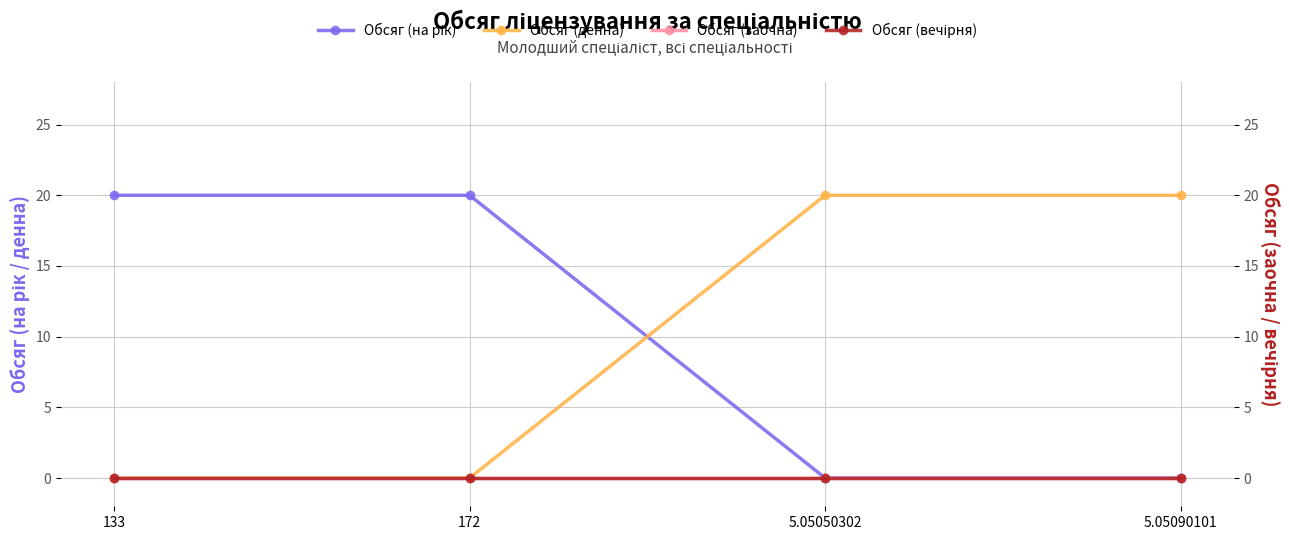

What is the label of the 2nd point from the right?

5.05050302